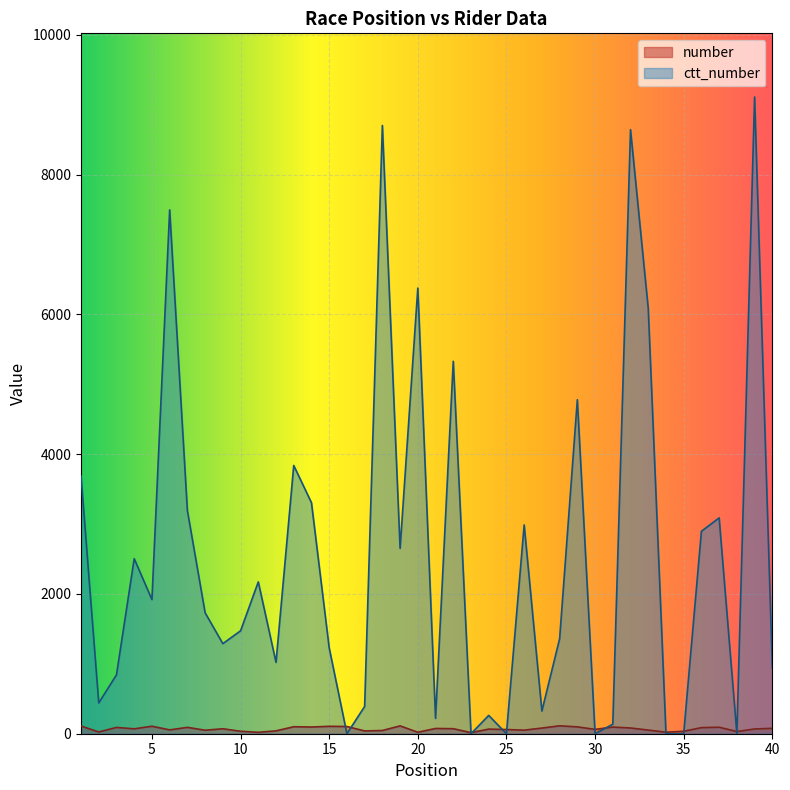

Count the number of categories in the chart.

40